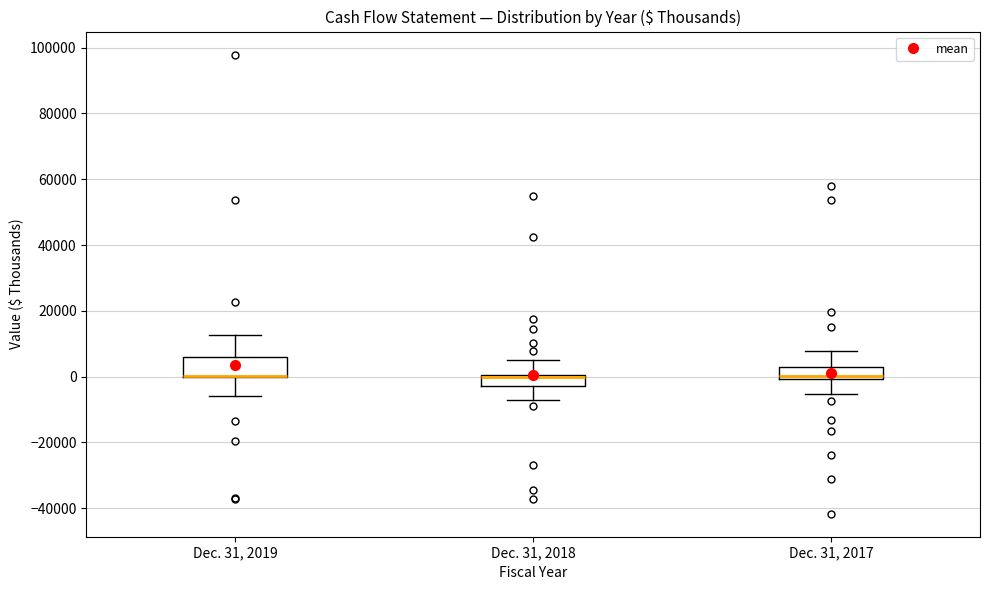

Which box is the tallest, from its lower edge to its upper edge?

Dec. 31, 2019